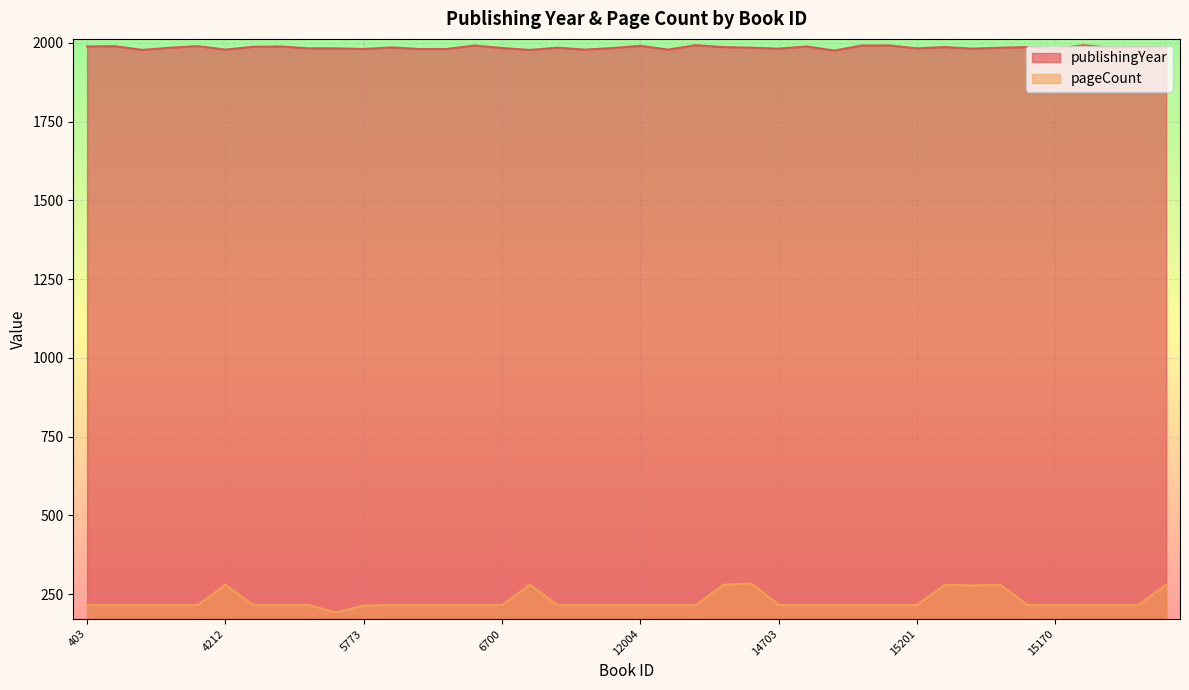

List the labels in order of publishingYear value, largest first.

13022, 9623, 7934, 14748, 14830, 12004, 3013, 4191, 403, 4286, 14717, 4268, 12619, 9045, 15350, 15877, 4386, 4168, 9102, 676, 6463, 15666, 16003, 6700, 10903, 5219, 5487, 15201, 14703, 201, 5773, 7370, 7109, 15170, 4212, 6518, 12685, 3870, 9009, 14721